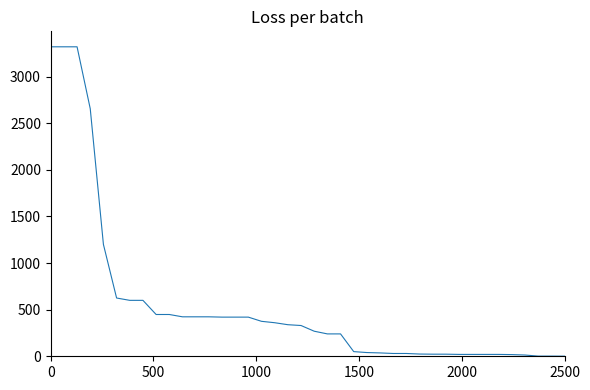

What is the greatest value displayed?

3319.7